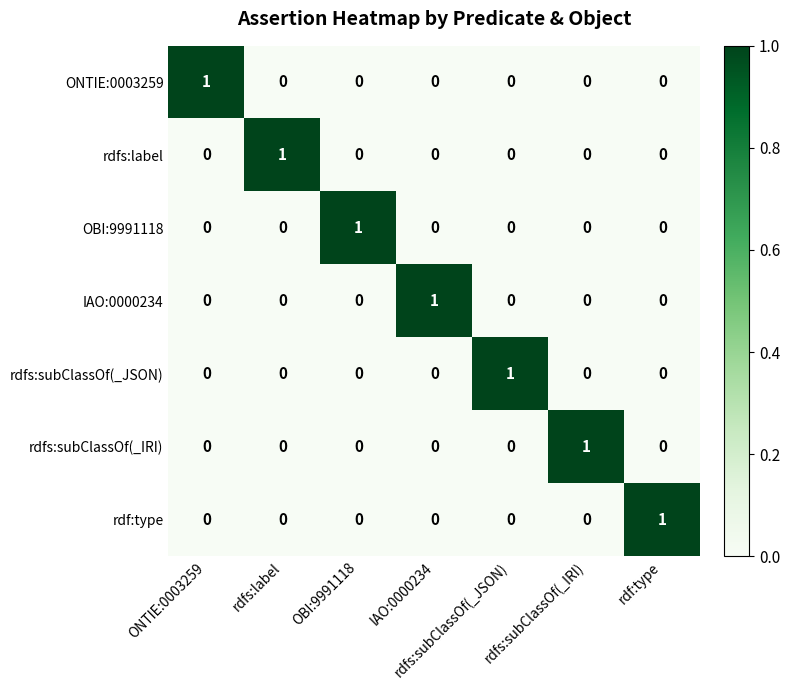

How many distinct data groups are displayed?

7